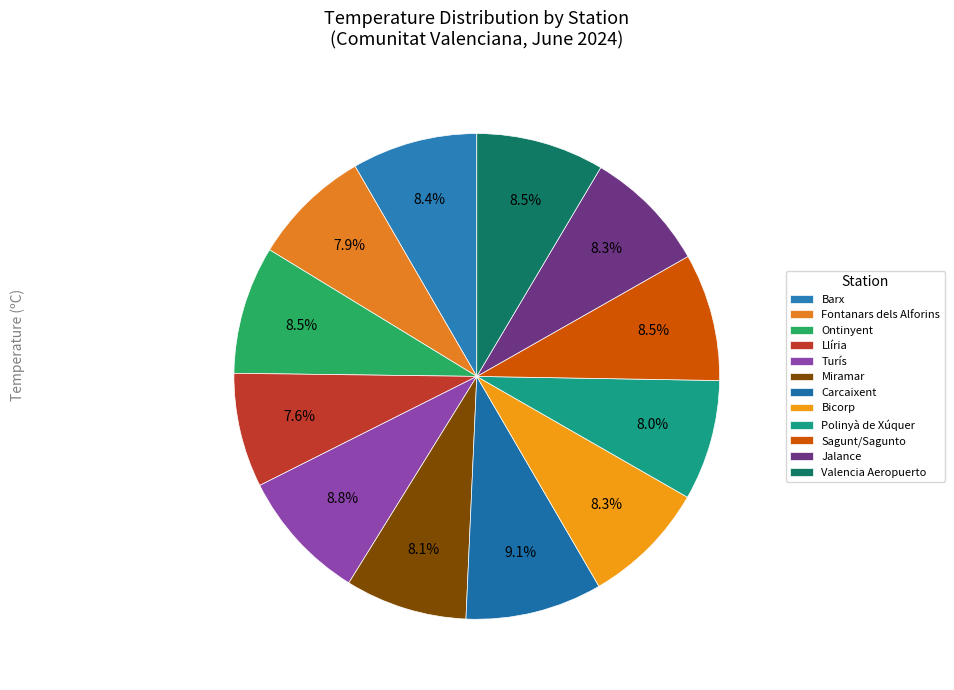

To the nearest percent, what portion does Miramar represent?

8%